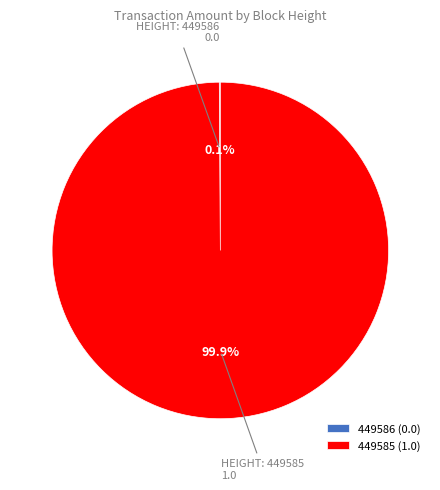

Does any single category account for the majority?

Yes